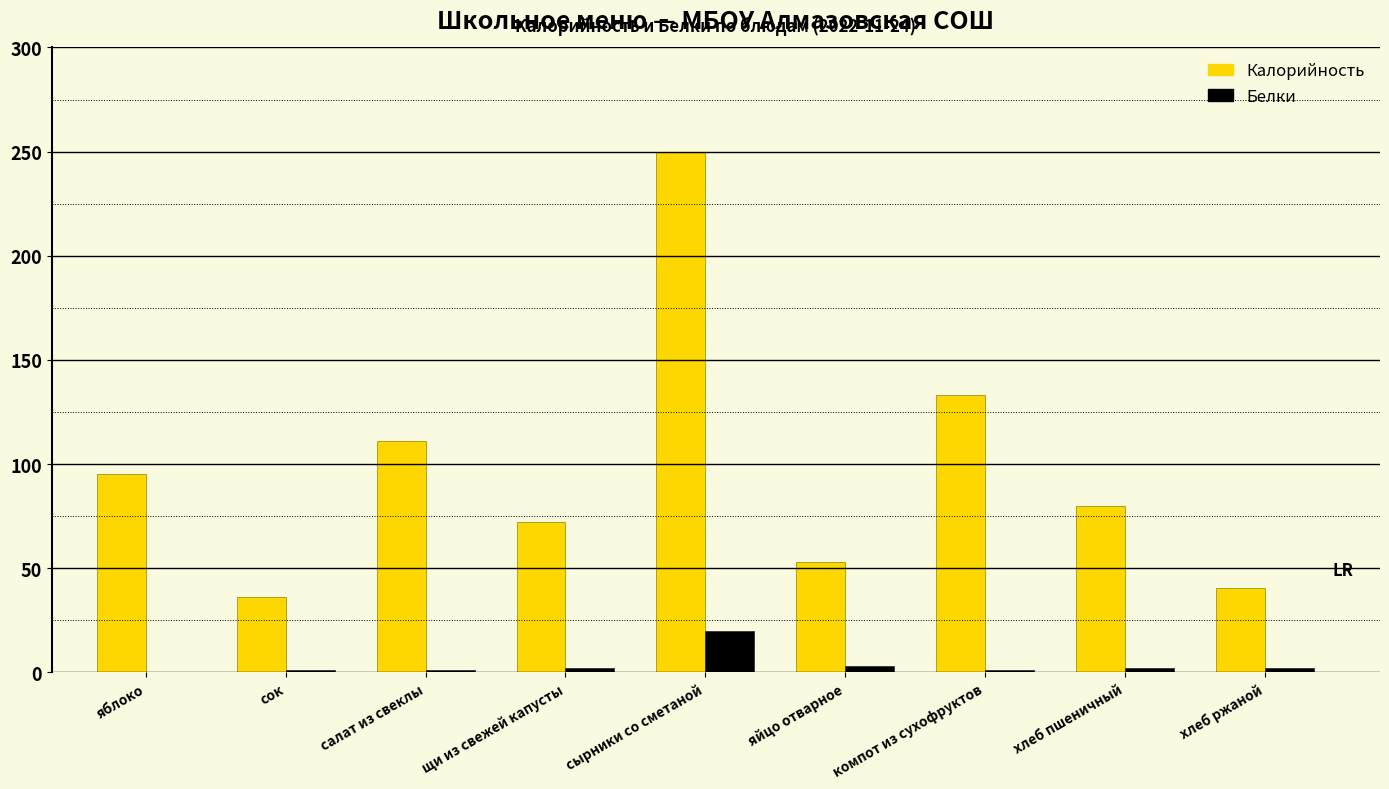

What is the maximum value shown in the chart?

250.0